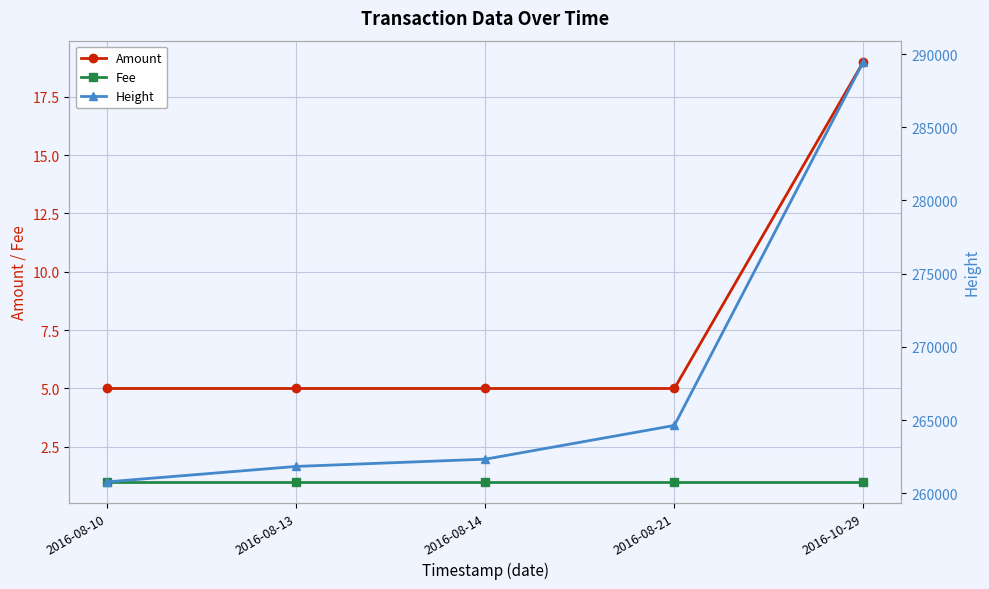

Count the number of categories in the chart.

5